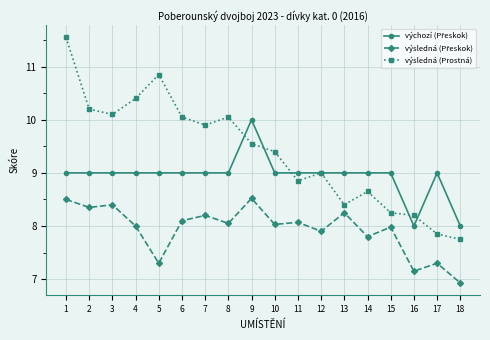

What is the smallest value displayed?

6.9